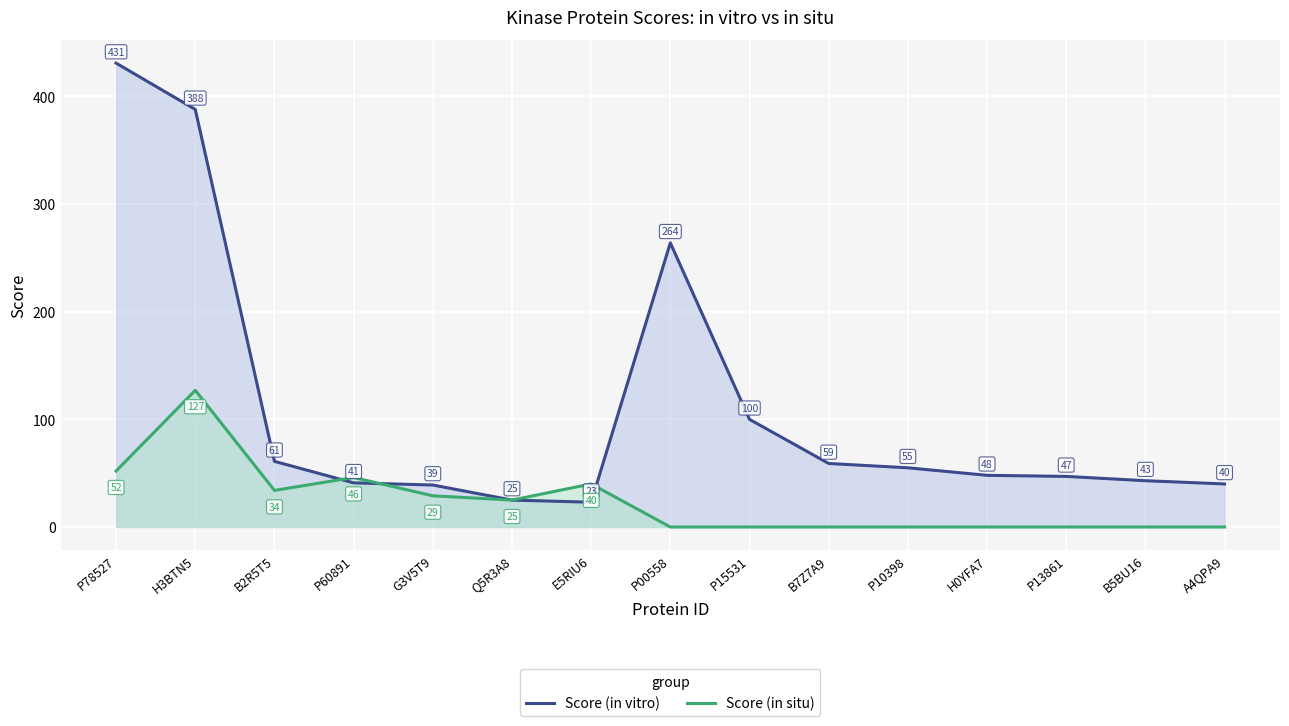

How many interior local peaks does the Score (in situ) series have?

3